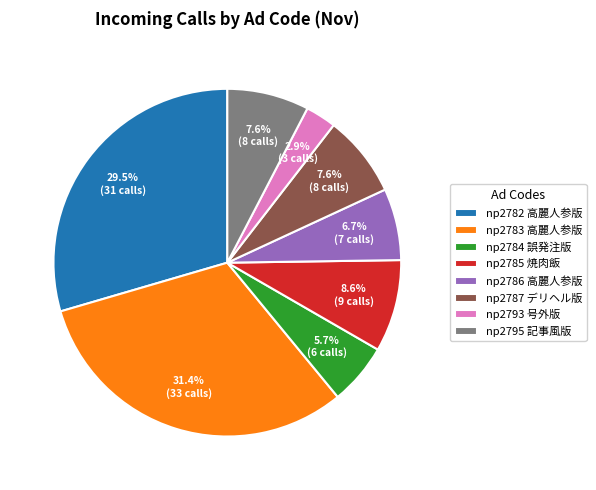

Which category has the smallest portion of the pie?

np2793 号外版